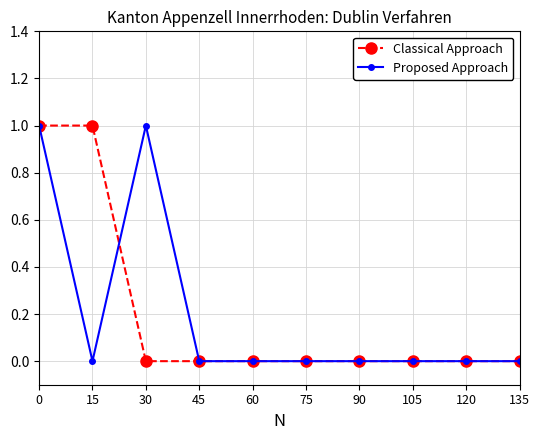

Which series changed the most between 0 and 15?

Proposed Approach